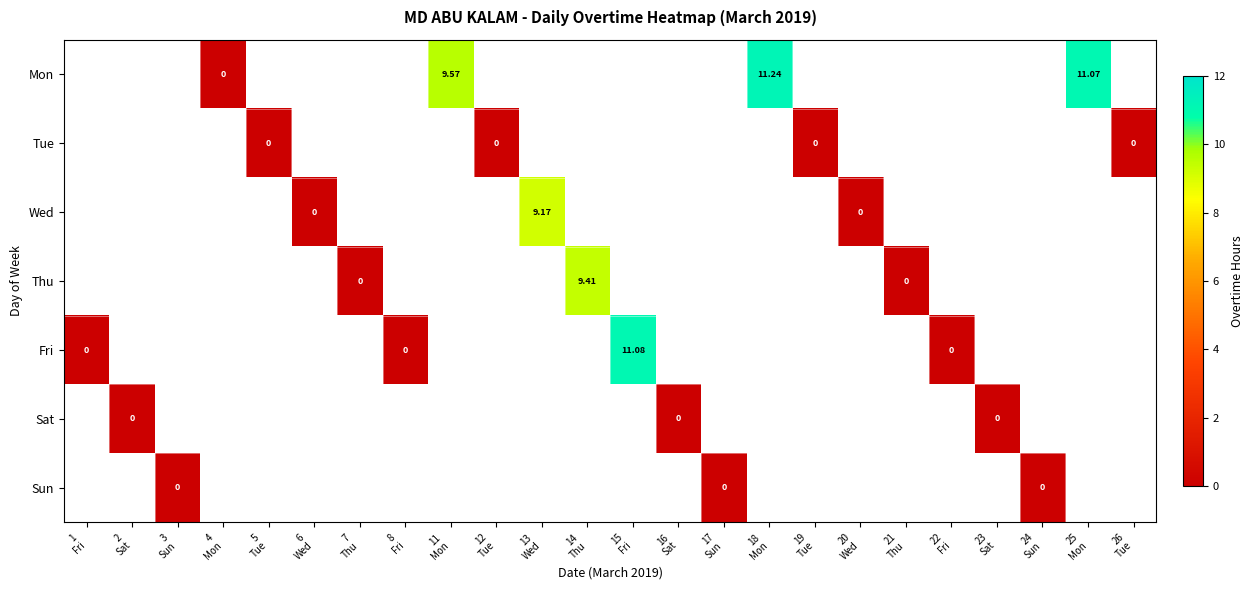

Which has a higher value, 6
Wed or 5
Tue?

5
Tue